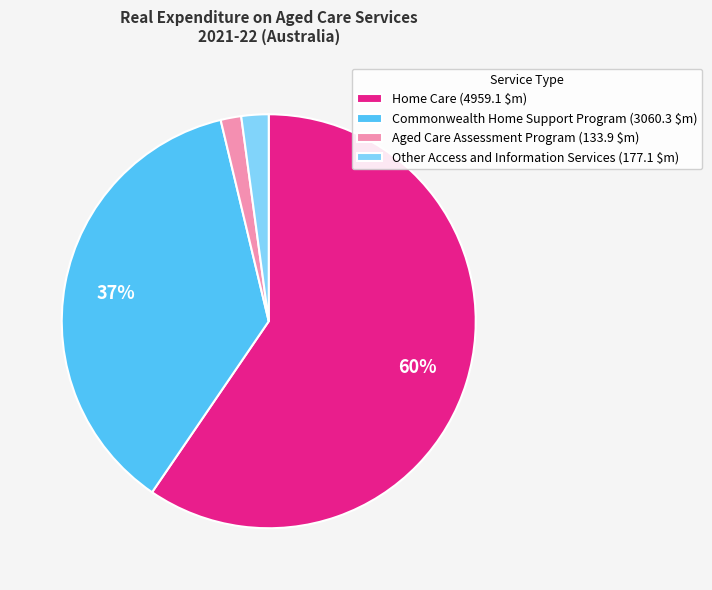

Is it true that Aged Care Assessment Program (133.9 $m) is 9% of the pie?

False